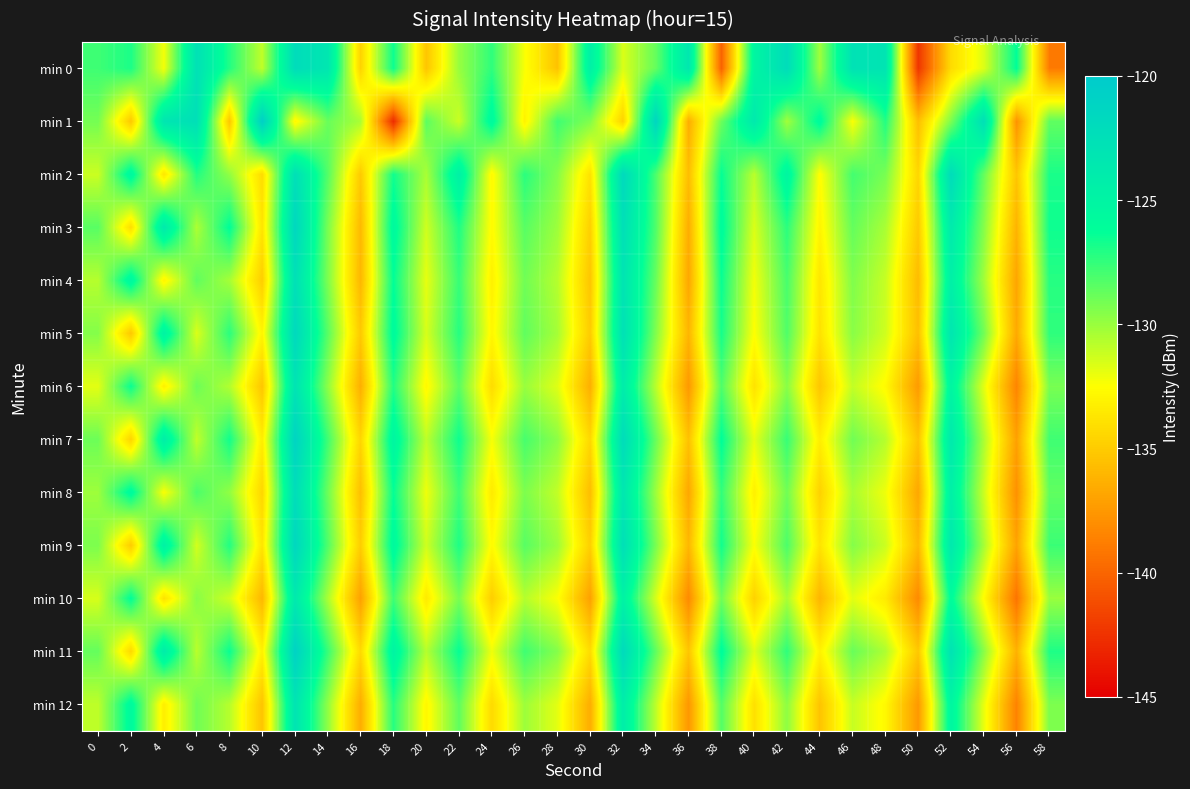

What is the maximum value shown in the chart?

-120.5